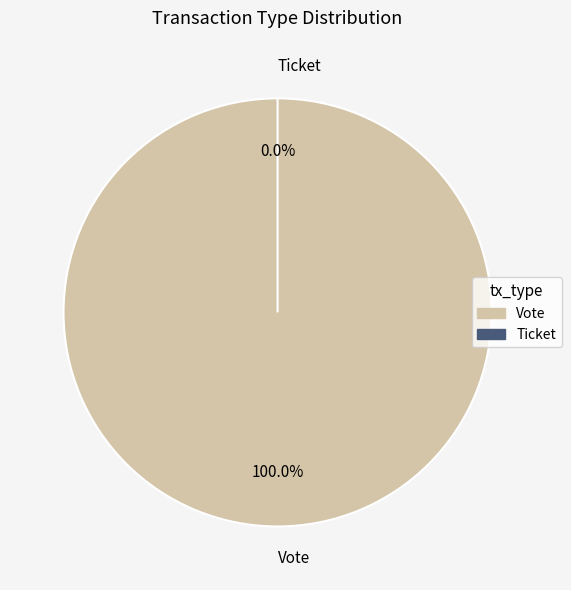

What is the majority slice?

Vote